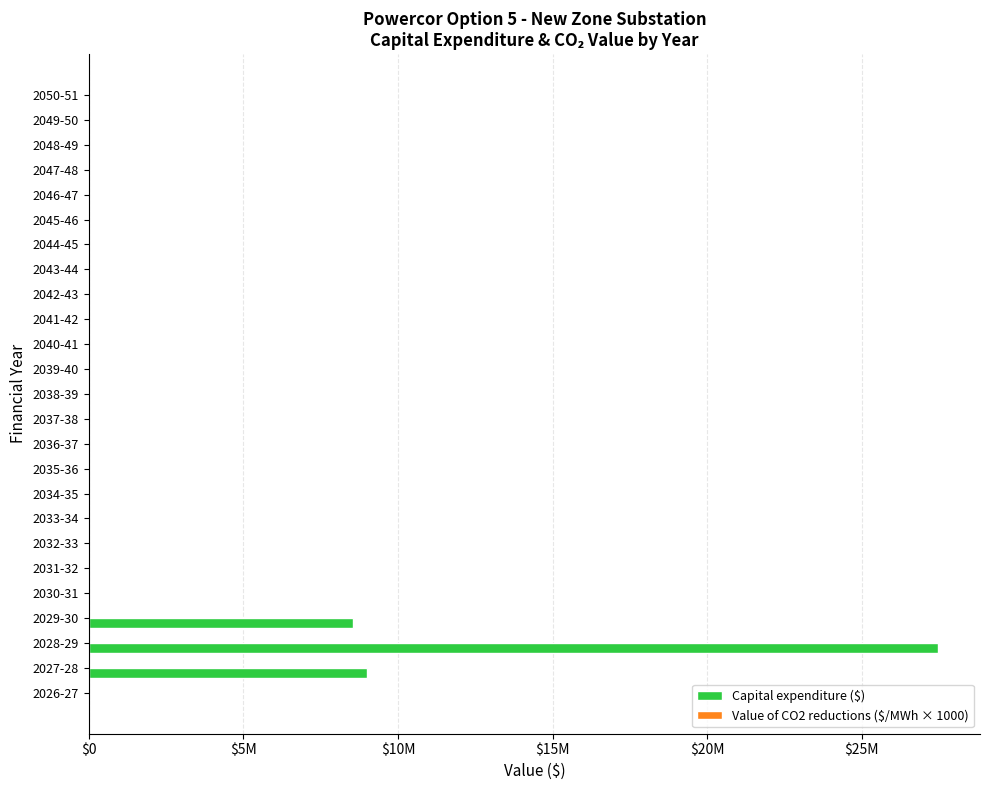

What are all the series names shown in the legend?

Capital expenditure ($), Value of CO2 reductions ($/MWh × 1000)